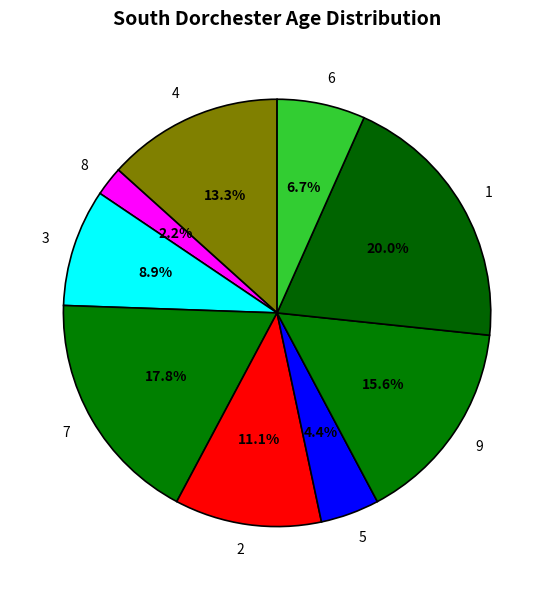

How many slices are in this pie chart?

9